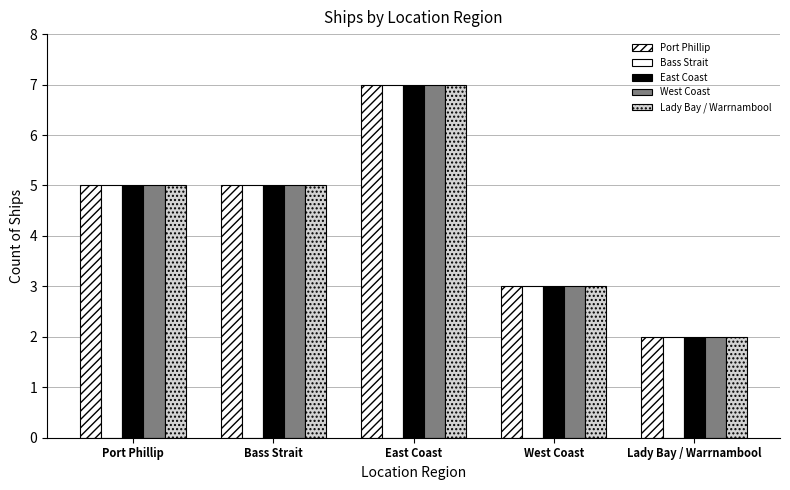

How many bars are there in total?

25